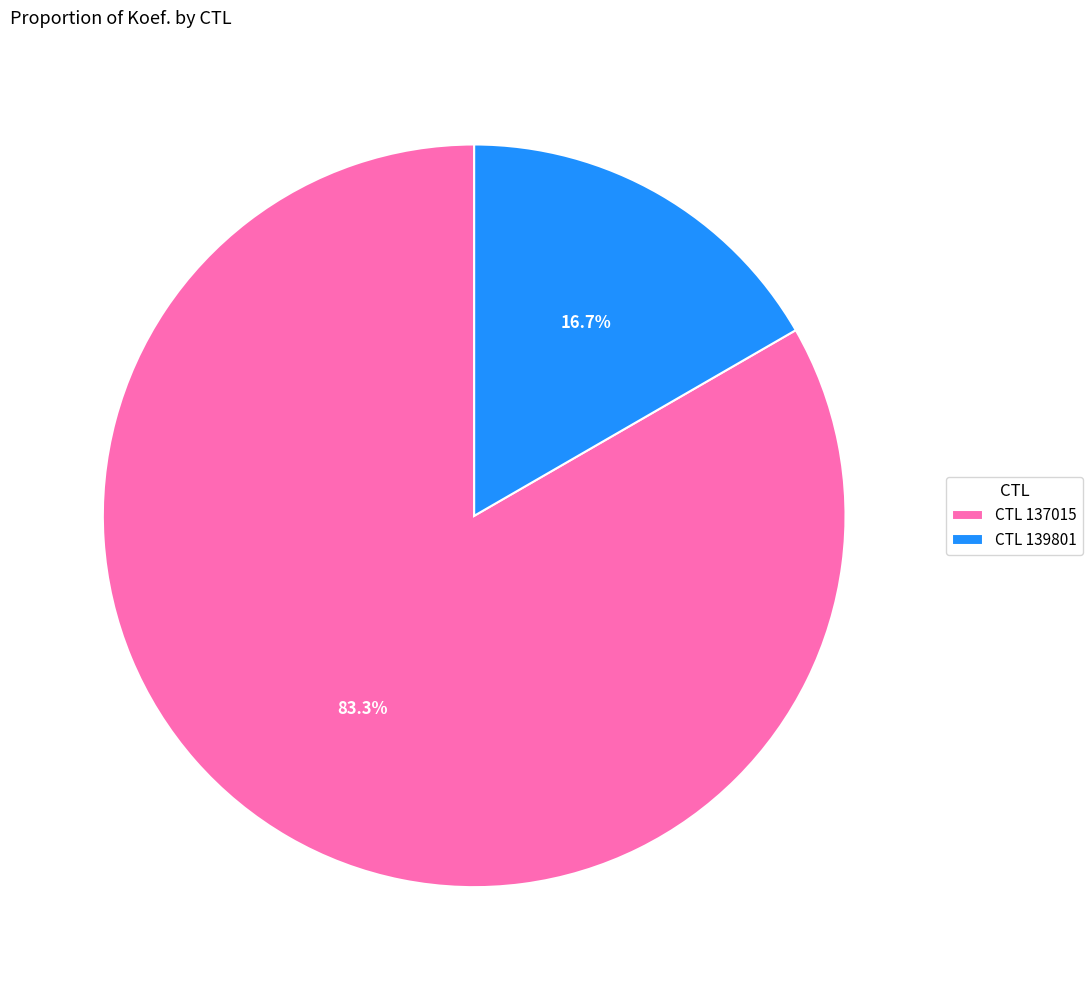

Is there any slice that represents more than half of the pie?

Yes